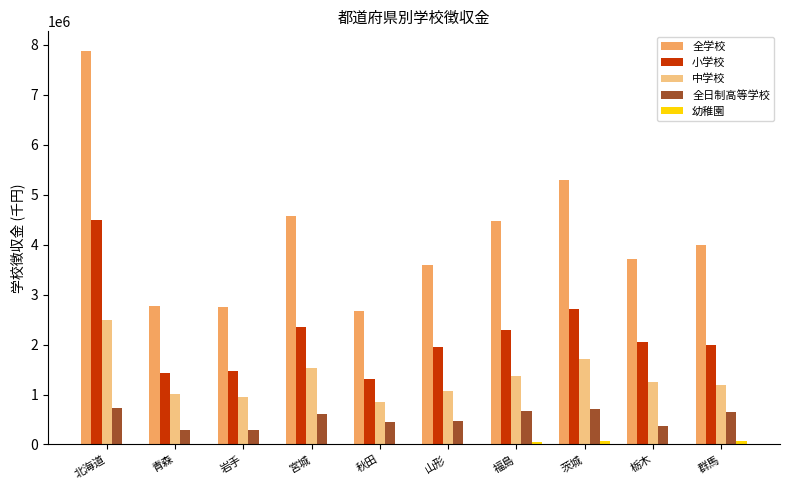

Where is 小学校 nearest to the value 2902379?

茨城